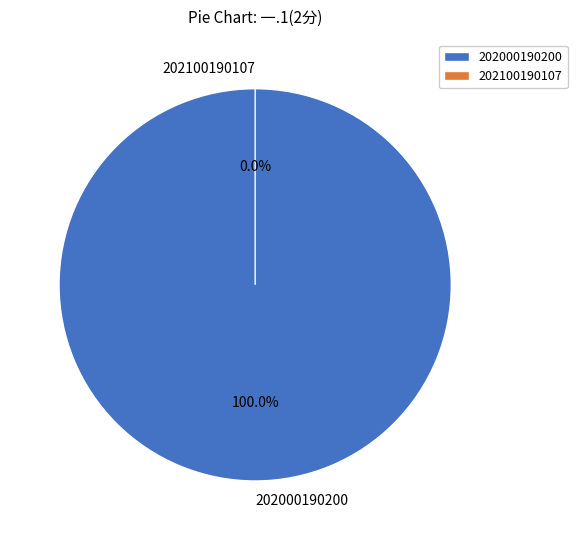

Which has a higher value, 202000190200 or 202100190107?

202000190200